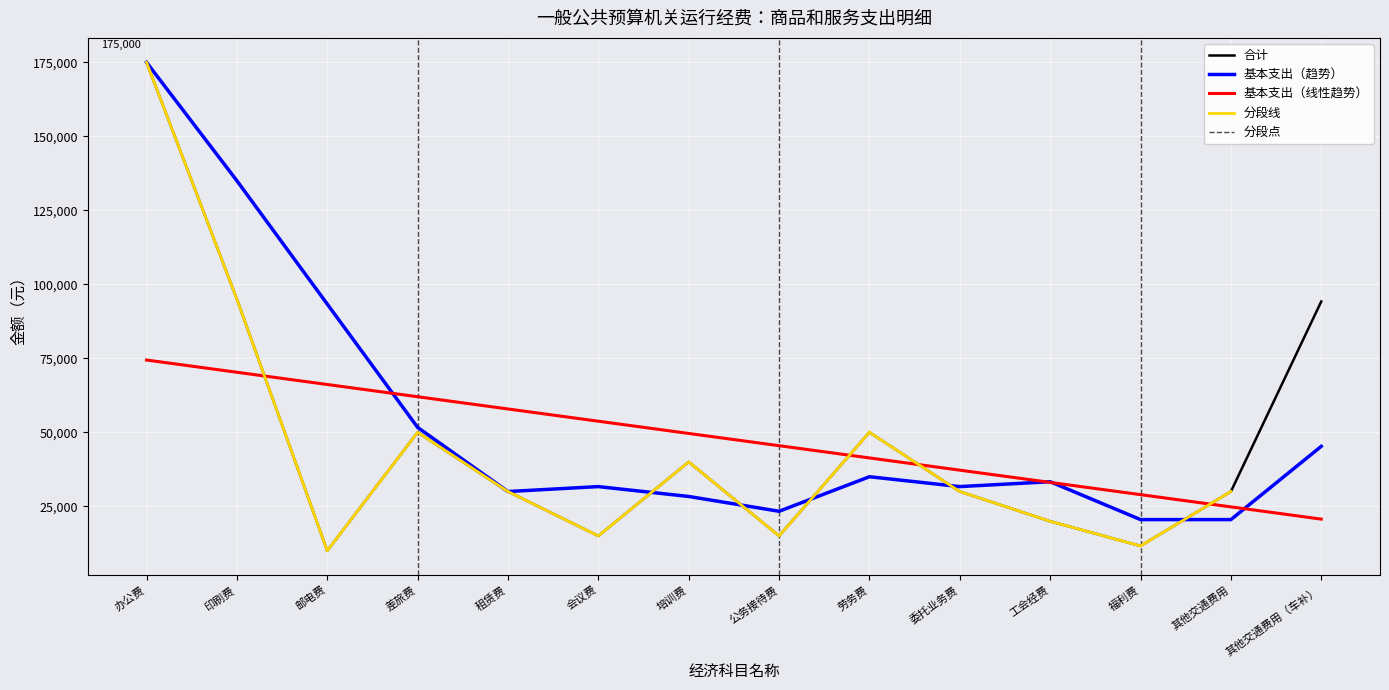

Between 邮电费 and 委托业务费, which is larger?

委托业务费